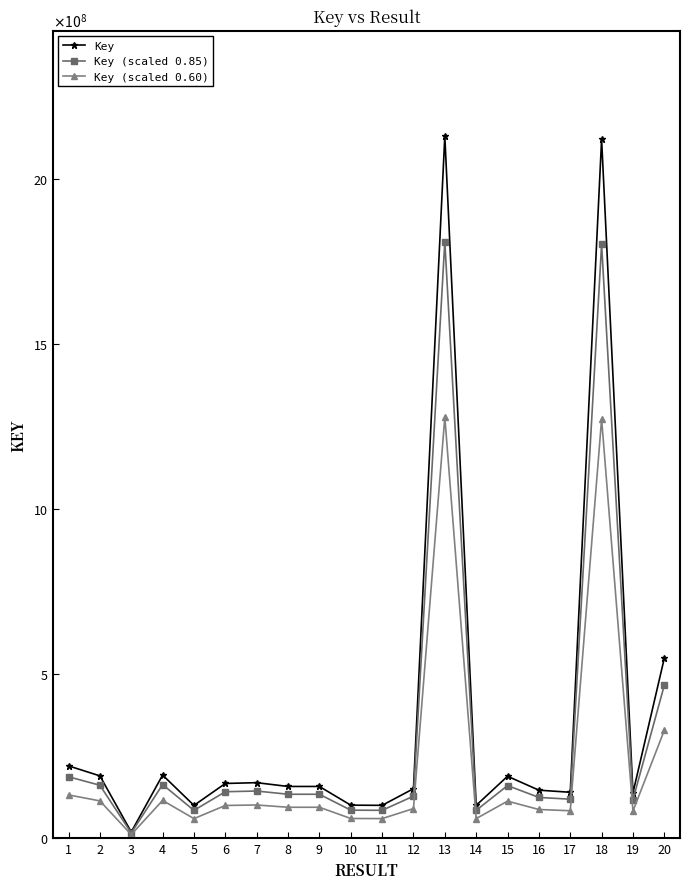

Reading left to right, what are all the values shown in this chart?

Key: 1=220018843.0	2=189757920.0	3=19626324.0	4=192187280.0	5=100197278.0	6=166684984.0	7=169123905.0	8=157632338.0	9=157632992.0	10=100952866.0	11=100343235.0	12=150791617.0	13=2128822898.0	14=100284131.0	15=188547250.0	16=146343027.0	17=140002597.0	18=2119388302.0	19=138370787.0	20=546540569.0
Key (scaled 0.85): 1=187016016.5	2=161294232.0	3=16682375.4	4=163359188.0	5=85167686.3	6=141682236.4	7=143755319.2	8=133987487.3	9=133988043.2	10=85809936.1	11=85291749.8	12=128172874.5	13=1809499463.3	14=85241511.3	15=160265162.5	16=124391573.0	17=119002207.5	18=1801480056.7	19=117615169.0	20=464559483.6
Key (scaled 0.60): 1=132011305.8	2=113854752.0	3=11775794.4	4=115312368.0	5=60118366.8	6=100010990.4	7=101474343.0	8=94579402.8	9=94579795.2	10=60571719.6	11=60205941.0	12=90474970.2	13=1277293738.8	14=60170478.6	15=113128350.0	16=87805816.2	17=84001558.2	18=1271632981.2	19=83022472.2	20=327924341.4